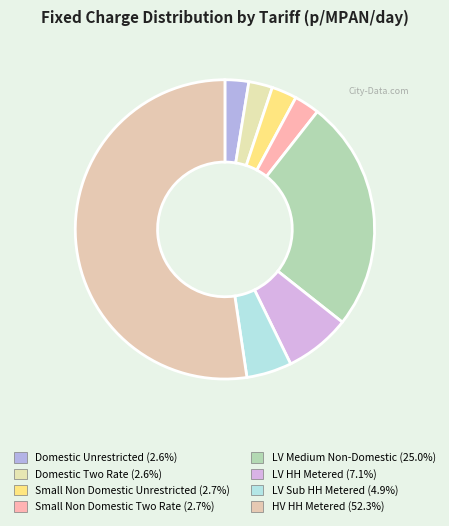

How many slices are in this pie chart?

8